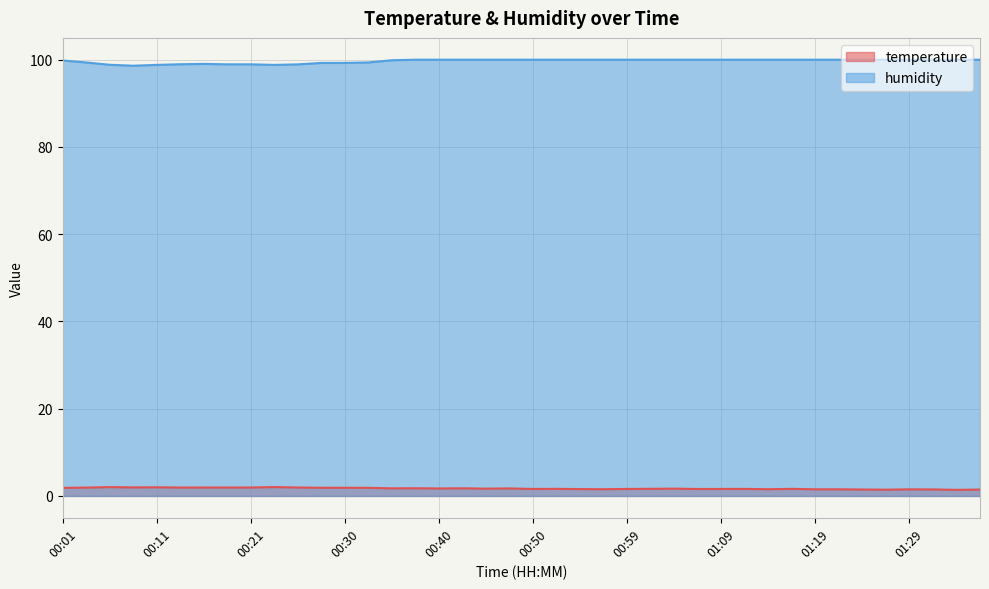

List the labels in order of humidity value, smallest first.

00:08, 00:11, 00:23, 00:06, 00:25, 00:18, 00:21, 00:13, 00:16, 00:28, 00:30, 00:04, 00:33, 00:01, 00:35, 00:38, 00:40, 00:42, 00:45, 00:47, 00:50, 00:52, 00:55, 00:57, 00:59, 01:02, 01:04, 01:07, 01:09, 01:12, 01:14, 01:16, 01:19, 01:21, 01:24, 01:26, 01:29, 01:31, 01:33, 01:36